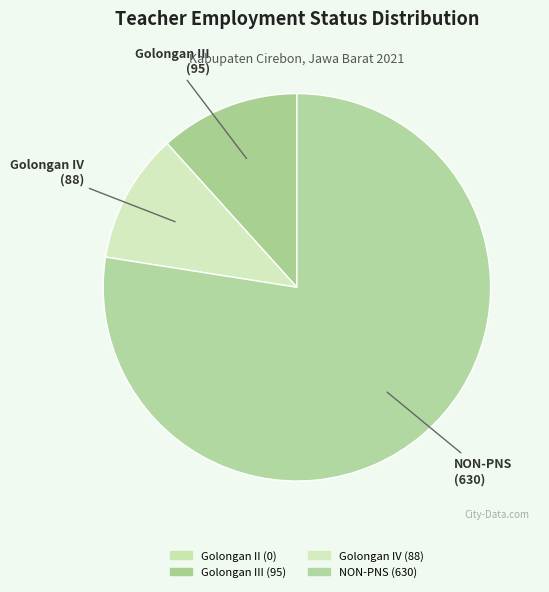

To the nearest percent, what is the average slice percentage?

25%